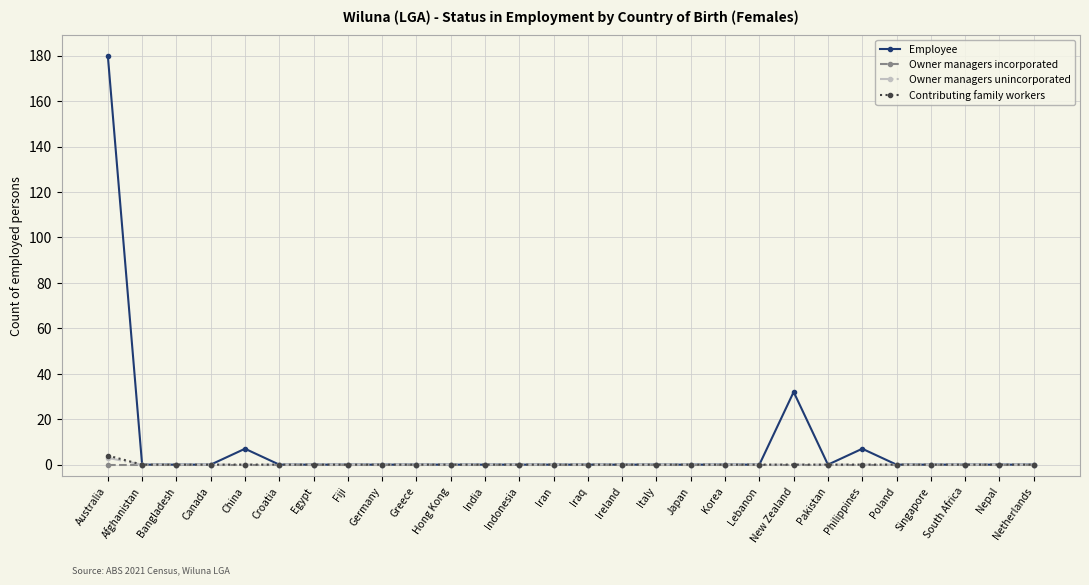

Reading left to right, extract all data points from this chart.

Employee: Australia=180	Afghanistan=0	Bangladesh=0	Canada=0	China=7	Croatia=0	Egypt=0	Fiji=0	Germany=0	Greece=0	Hong Kong=0	India=0	Indonesia=0	Iran=0	Iraq=0	Ireland=0	Italy=0	Japan=0	Korea=0	Lebanon=0	New Zealand=32	Pakistan=0	Philippines=7	Poland=0	Singapore=0	South Africa=0	Nepal=0	Netherlands=0
Owner managers incorporated: Australia=0	Afghanistan=0	Bangladesh=0	Canada=0	China=0	Croatia=0	Egypt=0	Fiji=0	Germany=0	Greece=0	Hong Kong=0	India=0	Indonesia=0	Iran=0	Iraq=0	Ireland=0	Italy=0	Japan=0	Korea=0	Lebanon=0	New Zealand=0	Pakistan=0	Philippines=0	Poland=0	Singapore=0	South Africa=0	Nepal=0	Netherlands=0
Owner managers unincorporated: Australia=3	Afghanistan=0	Bangladesh=0	Canada=0	China=0	Croatia=0	Egypt=0	Fiji=0	Germany=0	Greece=0	Hong Kong=0	India=0	Indonesia=0	Iran=0	Iraq=0	Ireland=0	Italy=0	Japan=0	Korea=0	Lebanon=0	New Zealand=0	Pakistan=0	Philippines=0	Poland=0	Singapore=0	South Africa=0	Nepal=0	Netherlands=0
Contributing family workers: Australia=4	Afghanistan=0	Bangladesh=0	Canada=0	China=0	Croatia=0	Egypt=0	Fiji=0	Germany=0	Greece=0	Hong Kong=0	India=0	Indonesia=0	Iran=0	Iraq=0	Ireland=0	Italy=0	Japan=0	Korea=0	Lebanon=0	New Zealand=0	Pakistan=0	Philippines=0	Poland=0	Singapore=0	South Africa=0	Nepal=0	Netherlands=0